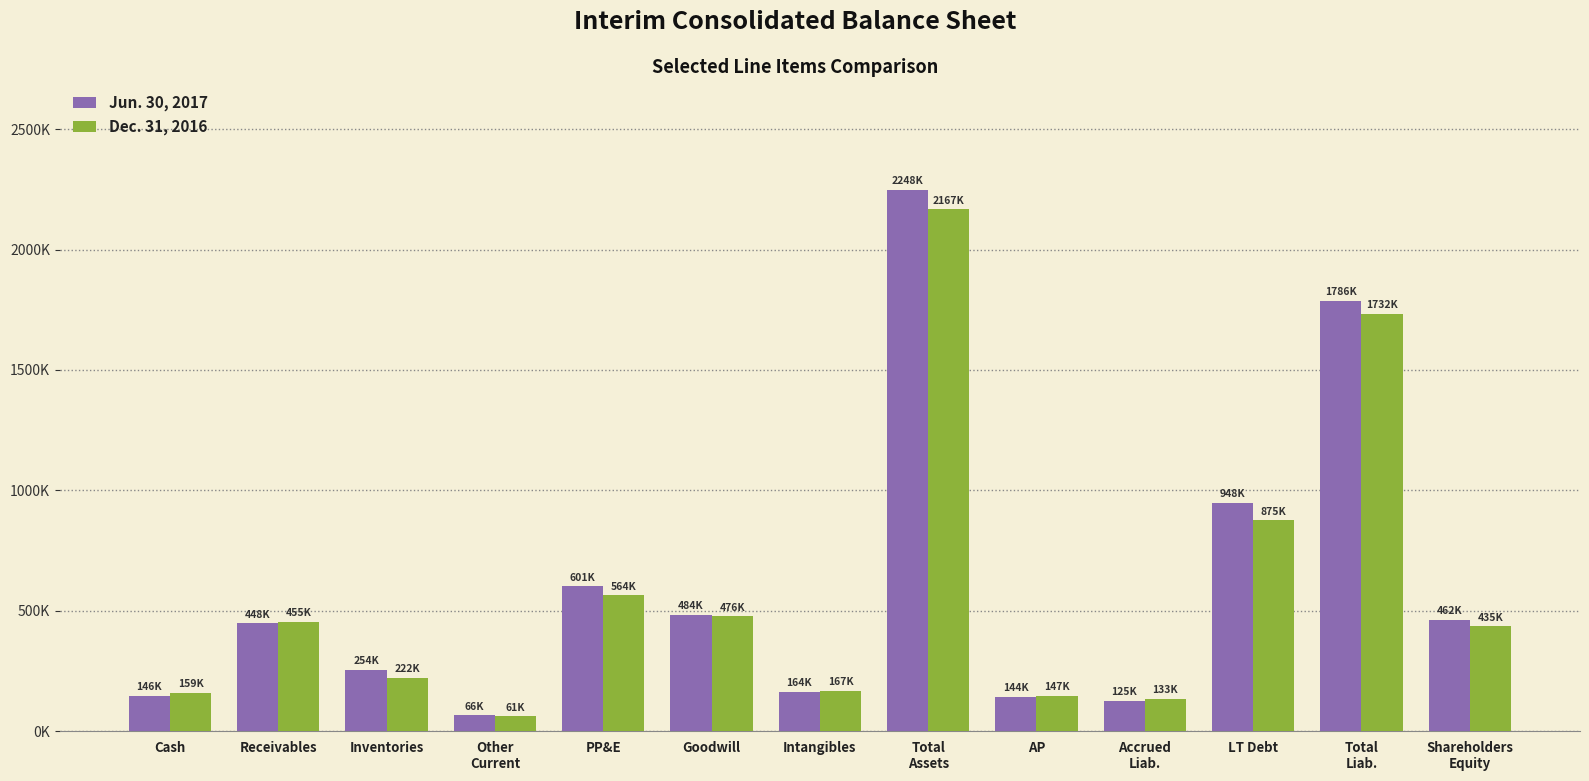

Between Other
Current and Intangibles, which series saw the biggest shift?

Dec. 31, 2016